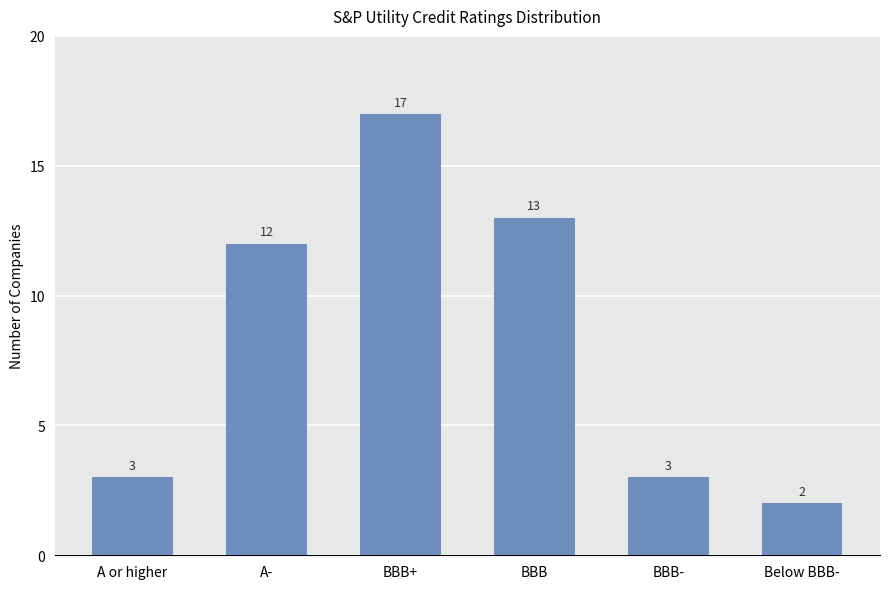

What is the greatest value displayed?

17